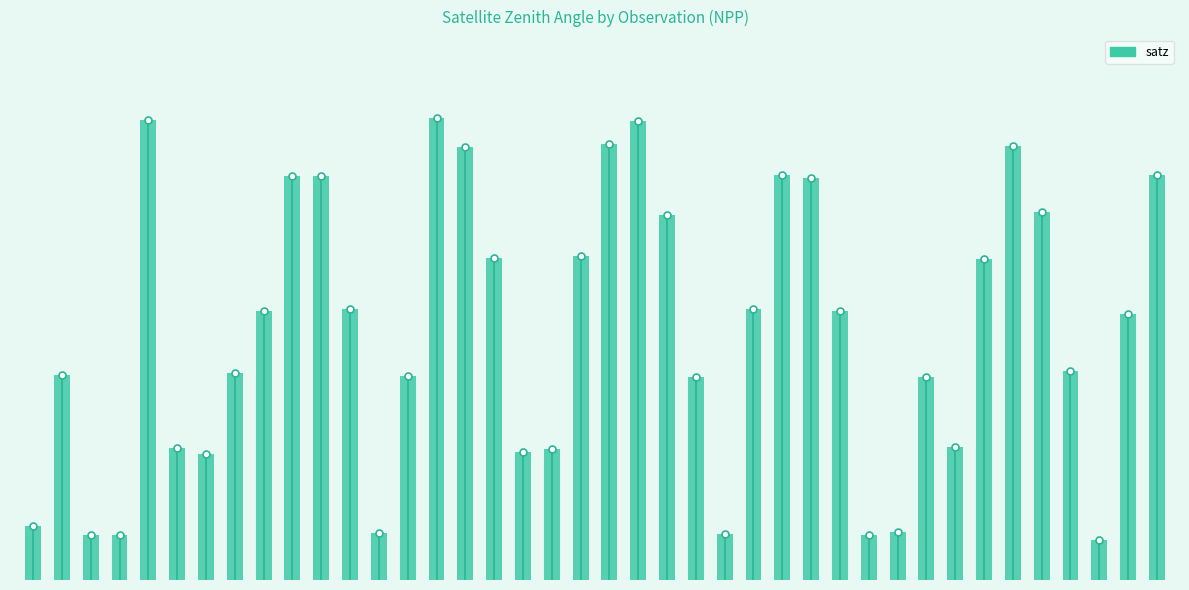

The chart shows a value of 63.9 at 176155. True or false?

True